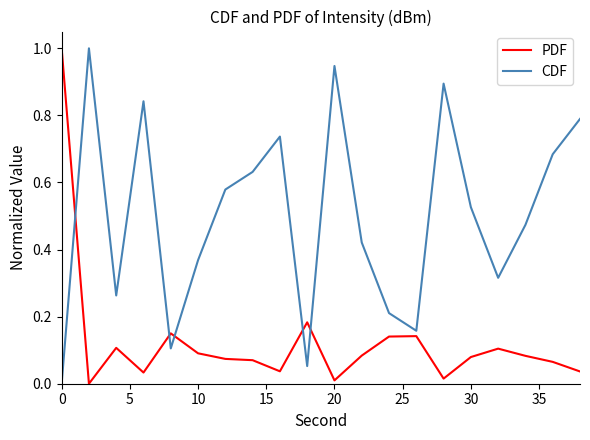

True or false: CDF and PDF intersect in this chart.

True